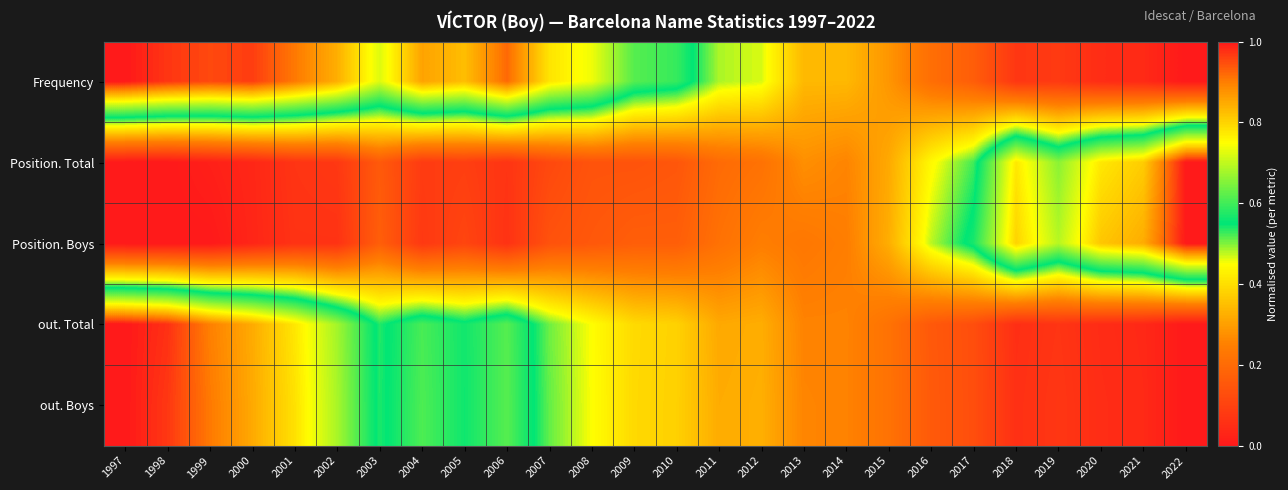

How many categories are shown in the chart?

26